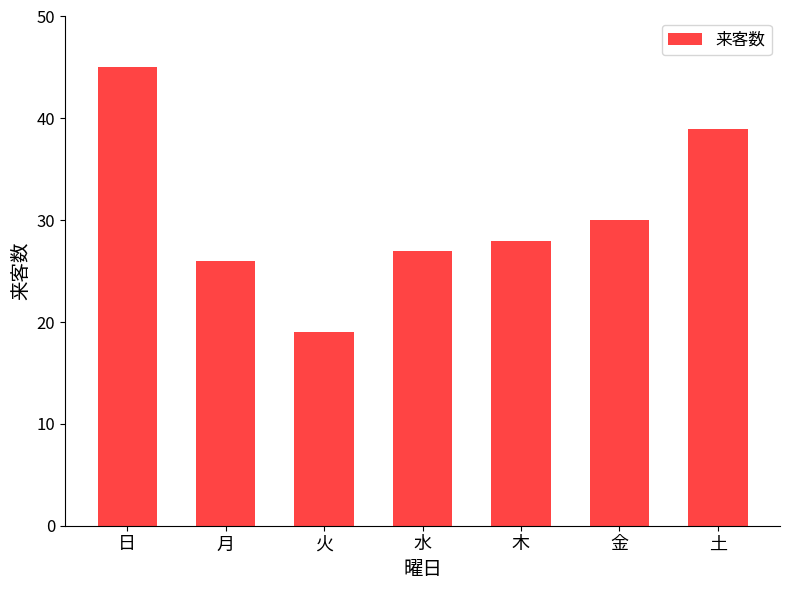

What is the sum of the values at 金 and 月?

56